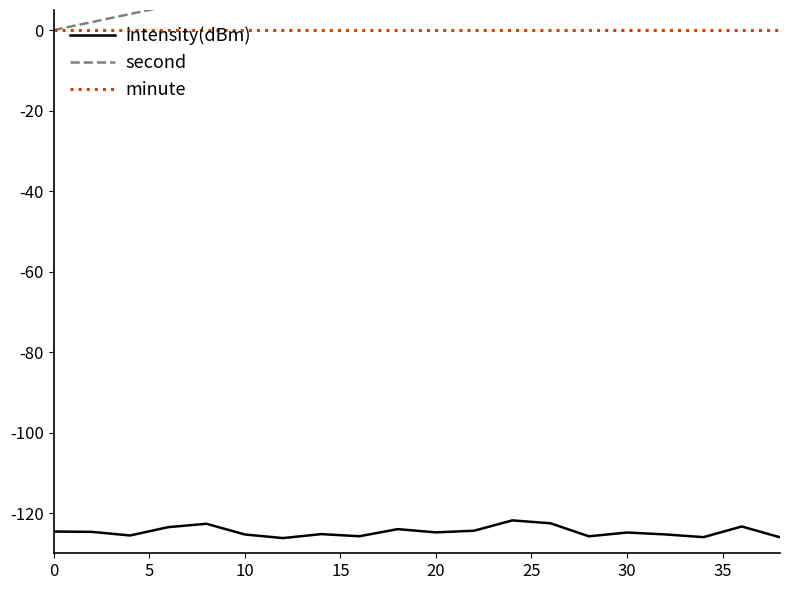

What are all the series names shown in the legend?

intensity(dBm), second, minute